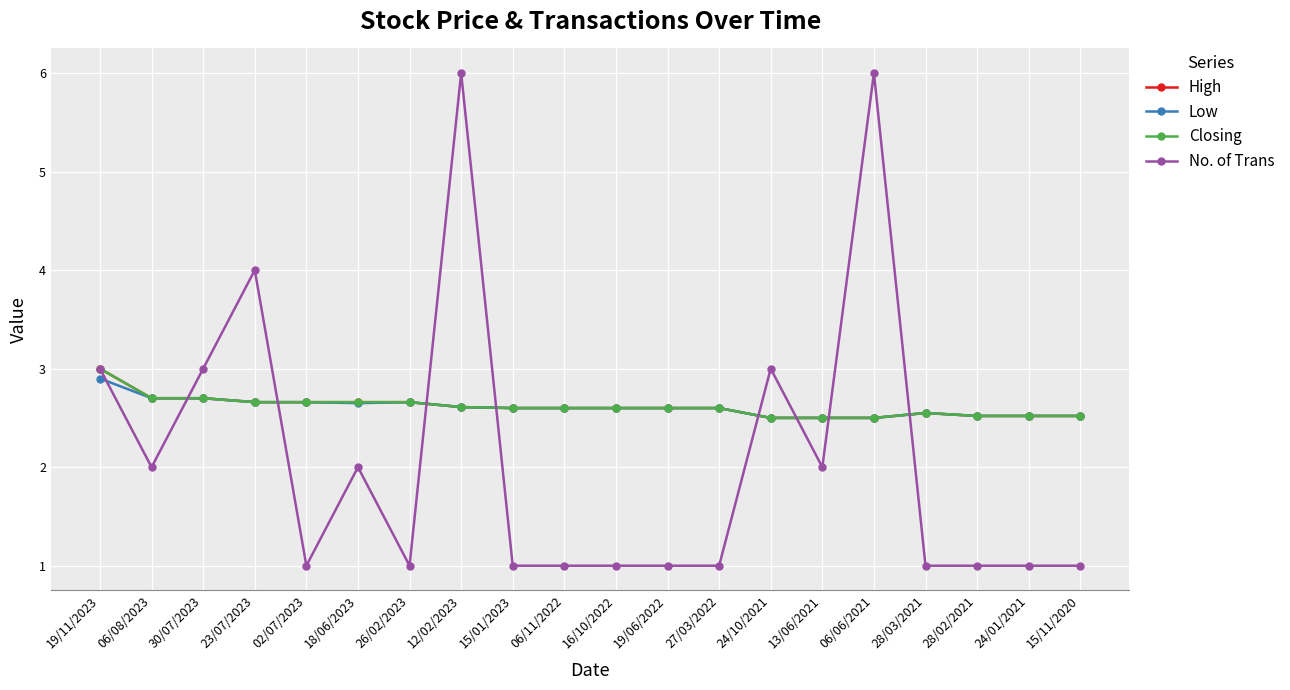

What is the average value of the Low series?

2.6